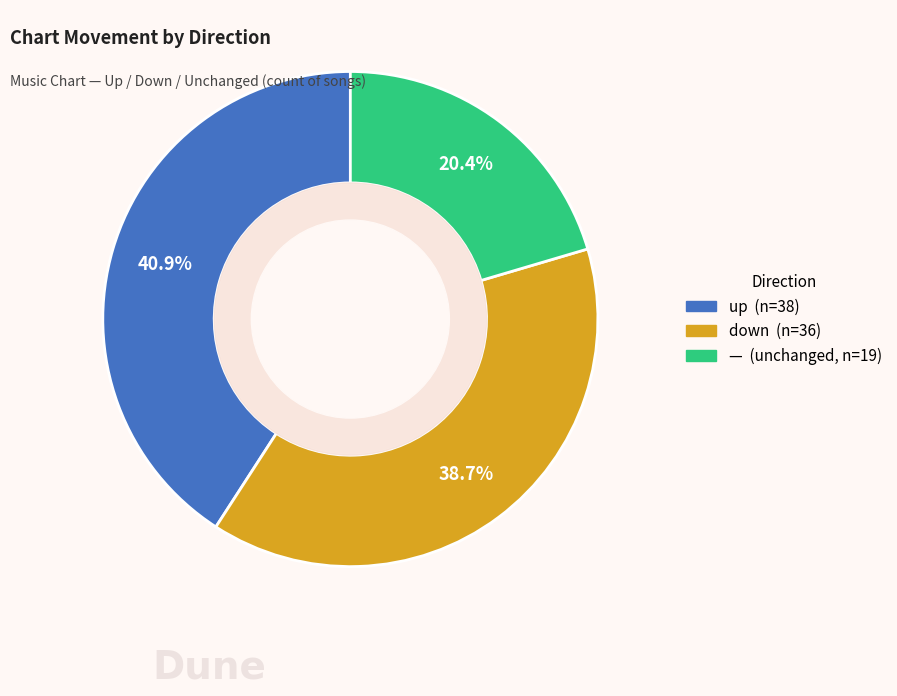

Is there any slice that represents more than half of the pie?

No